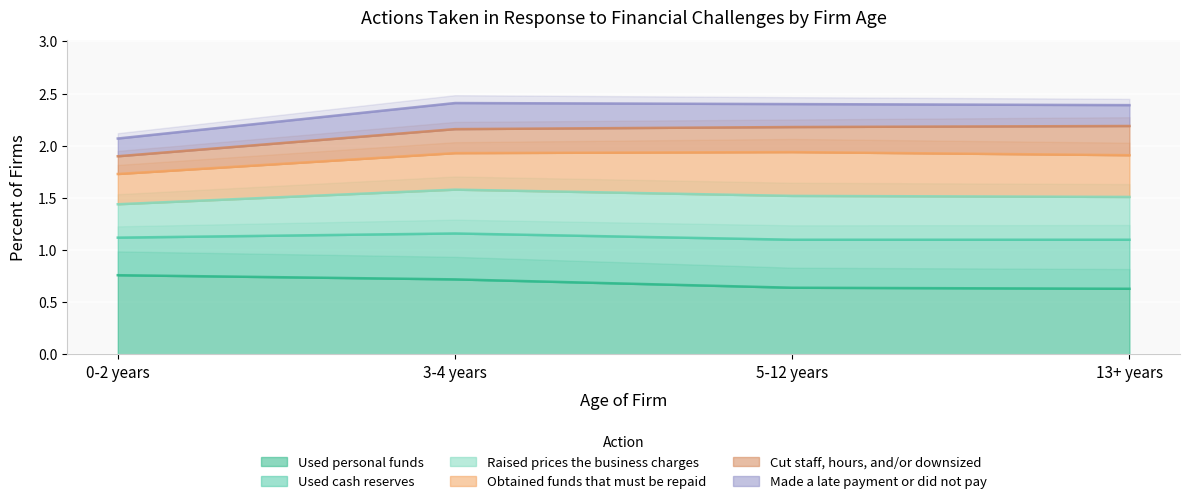

True or false: Used personal funds has a value of 1.2 at 0-2 years.

False